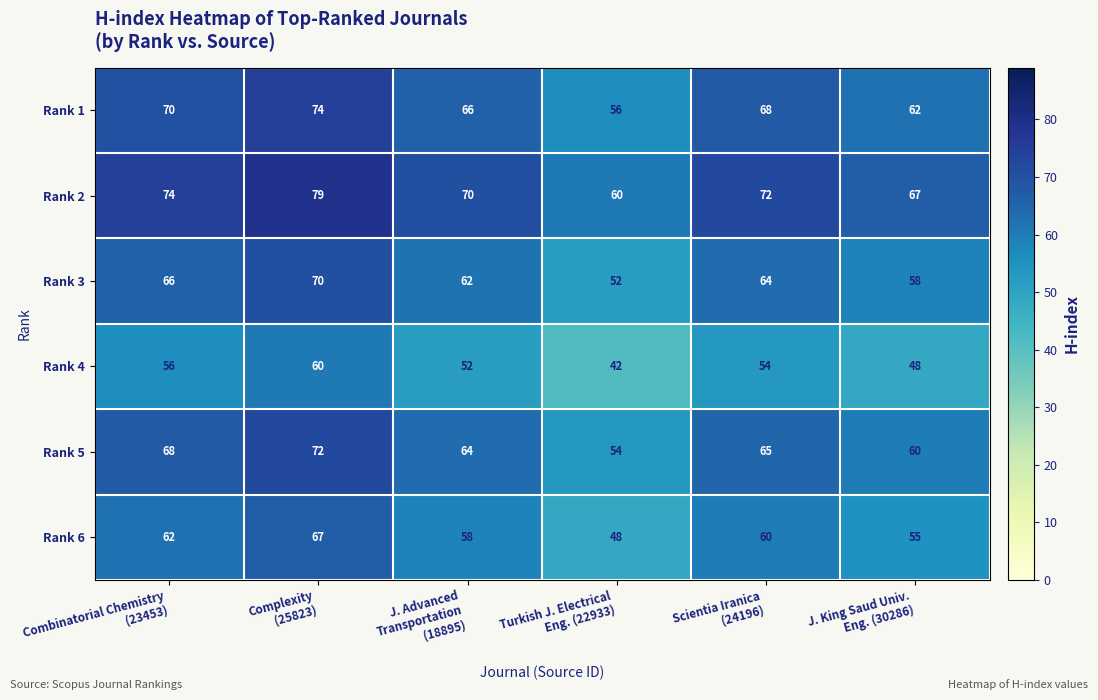

What is the maximum value shown in the chart?

79